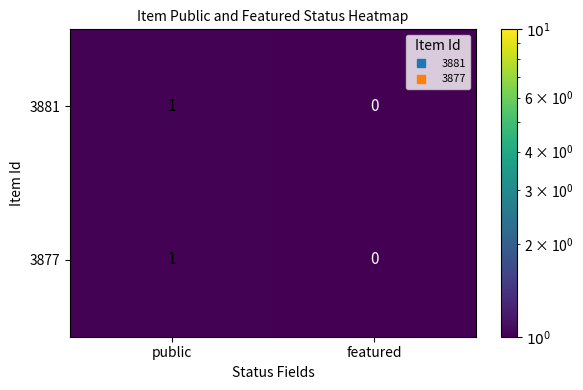

At which category is the sum across all series the highest?

public